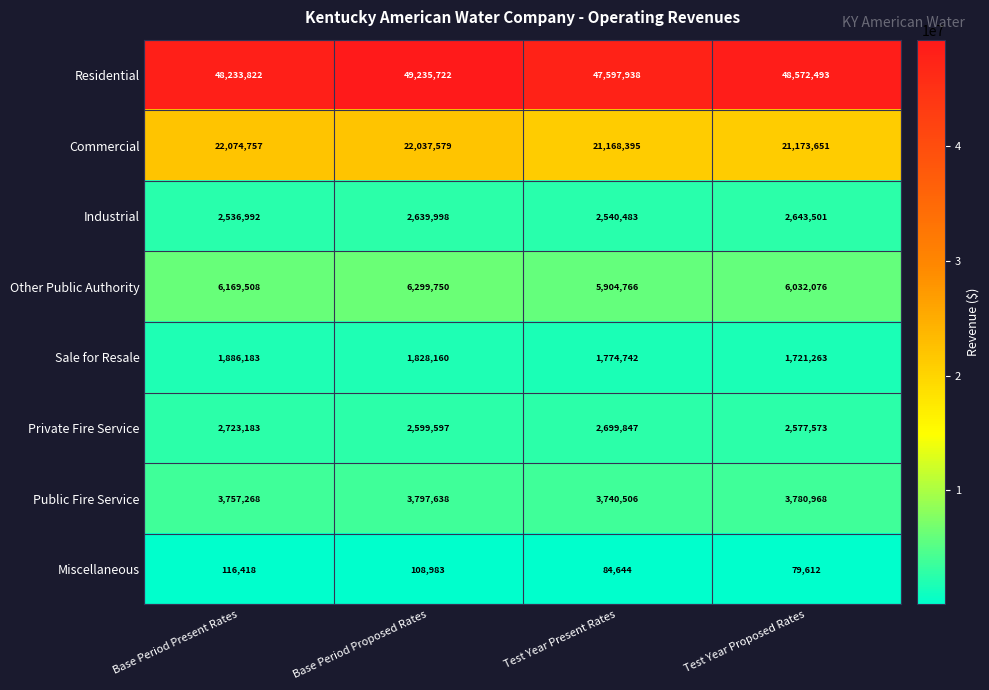

At which category is the sum across all series the highest?

Base Period Proposed Rates